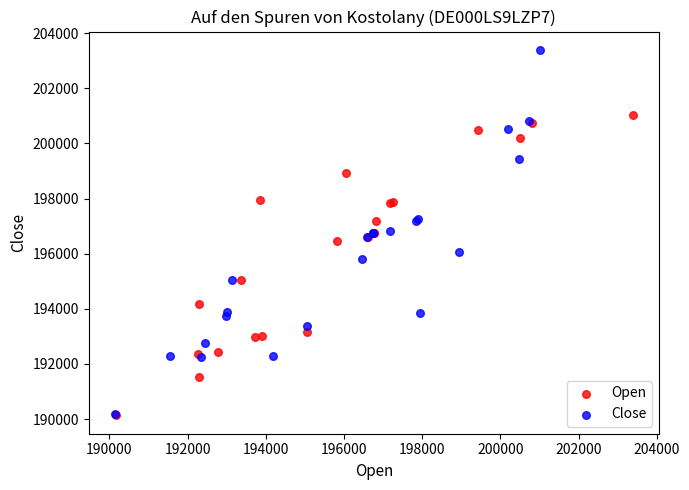

Which series has the largest Y range (max minus min)?

Close